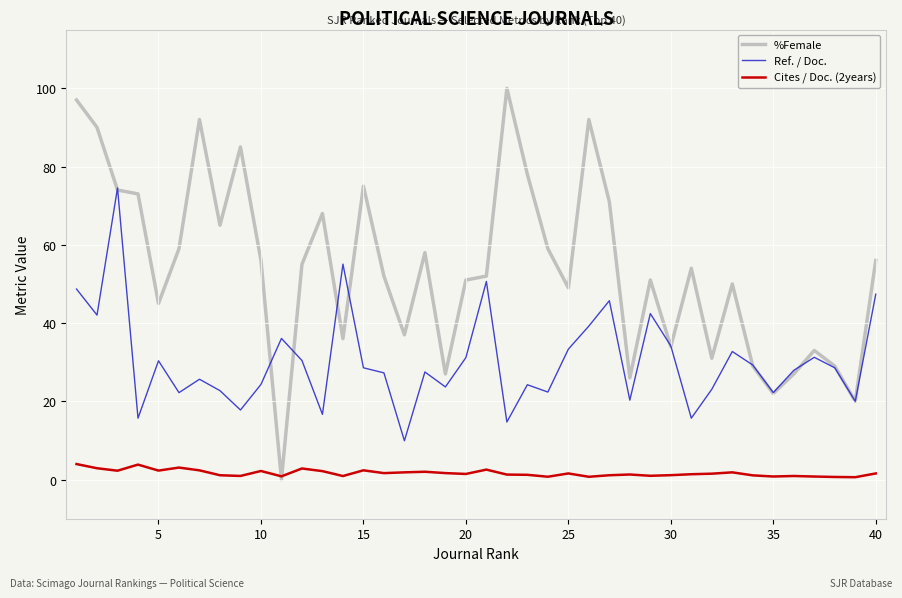

List the series in order of their peak value, lowest first.

Cites / Doc. (2years), Ref. / Doc., %Female